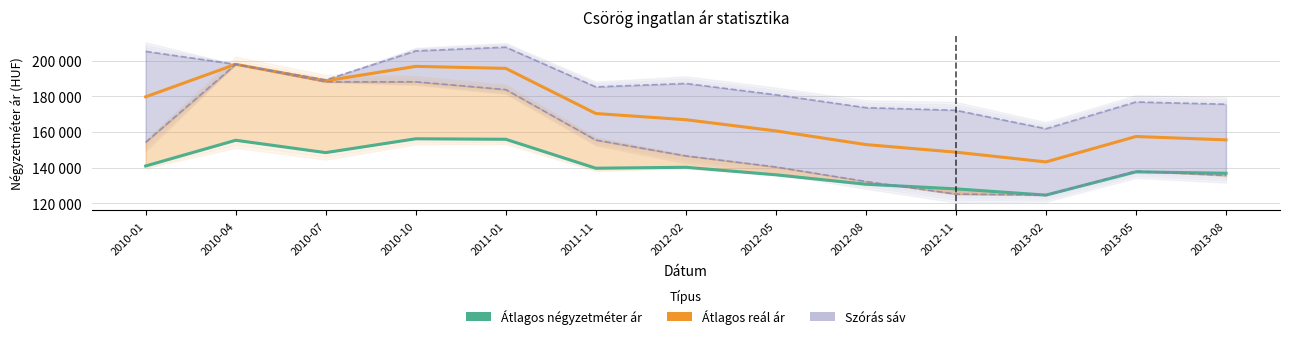

Which has a higher value, 2012-02 or 2010-01?

2010-01